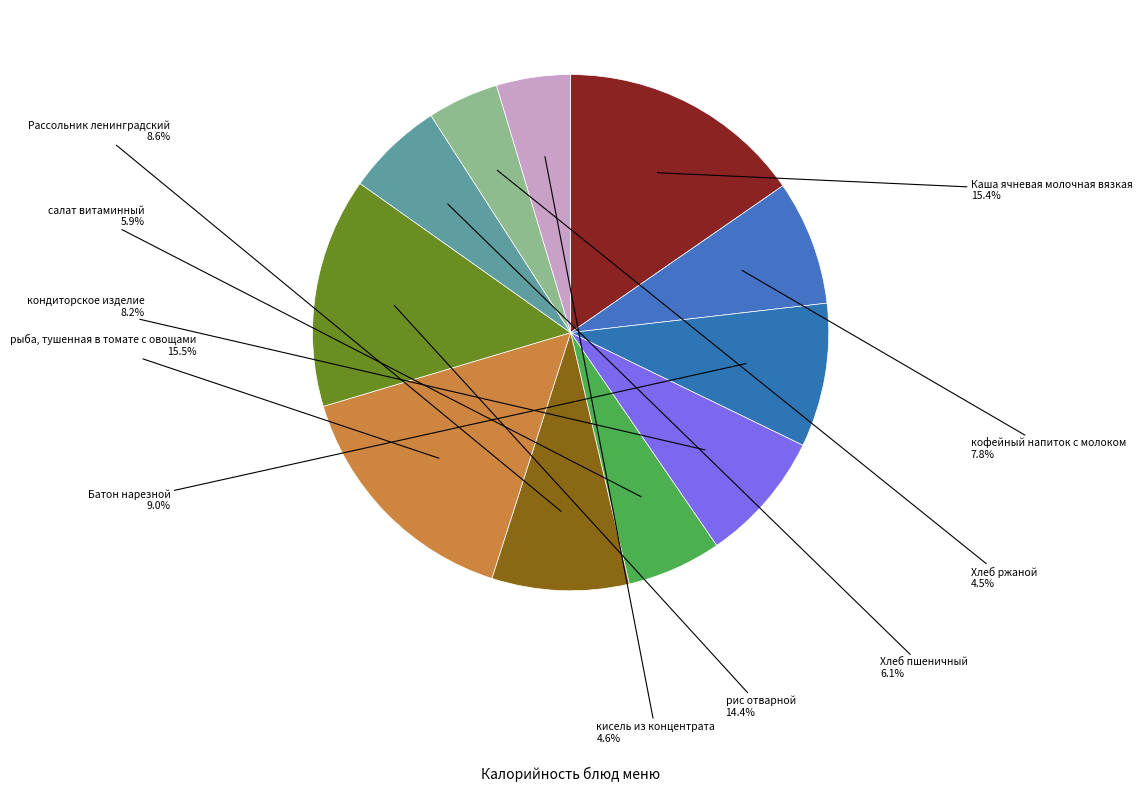

How many slices are in this pie chart?

11